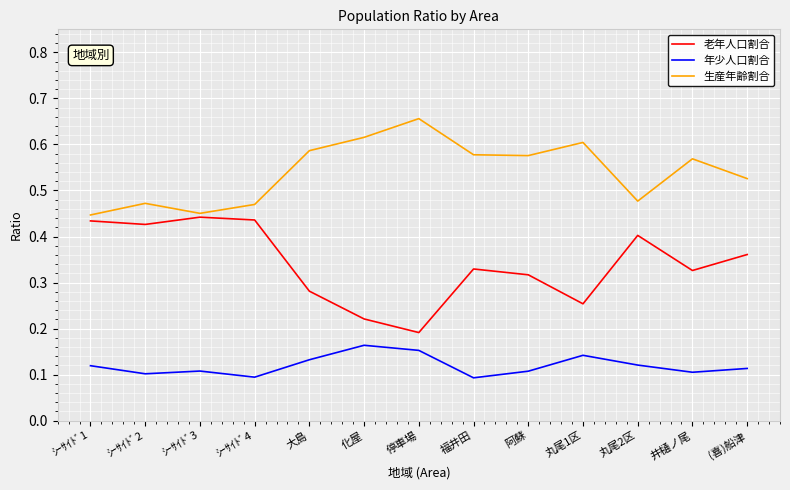

What are all the series names shown in the legend?

老年人口割合, 年少人口割合, 生産年齢割合